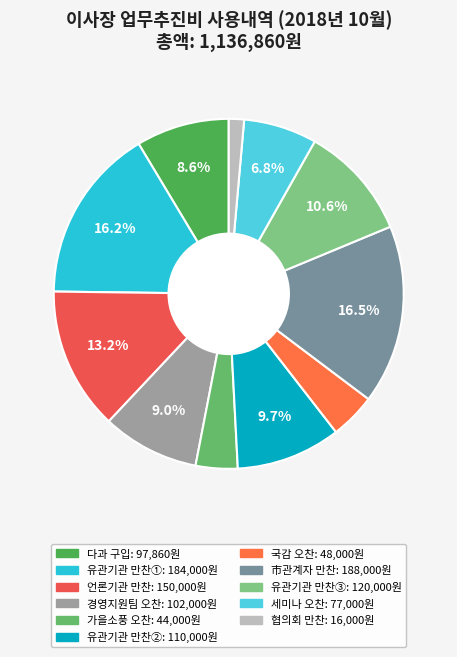

To the nearest percent, what is the average slice percentage?

9%